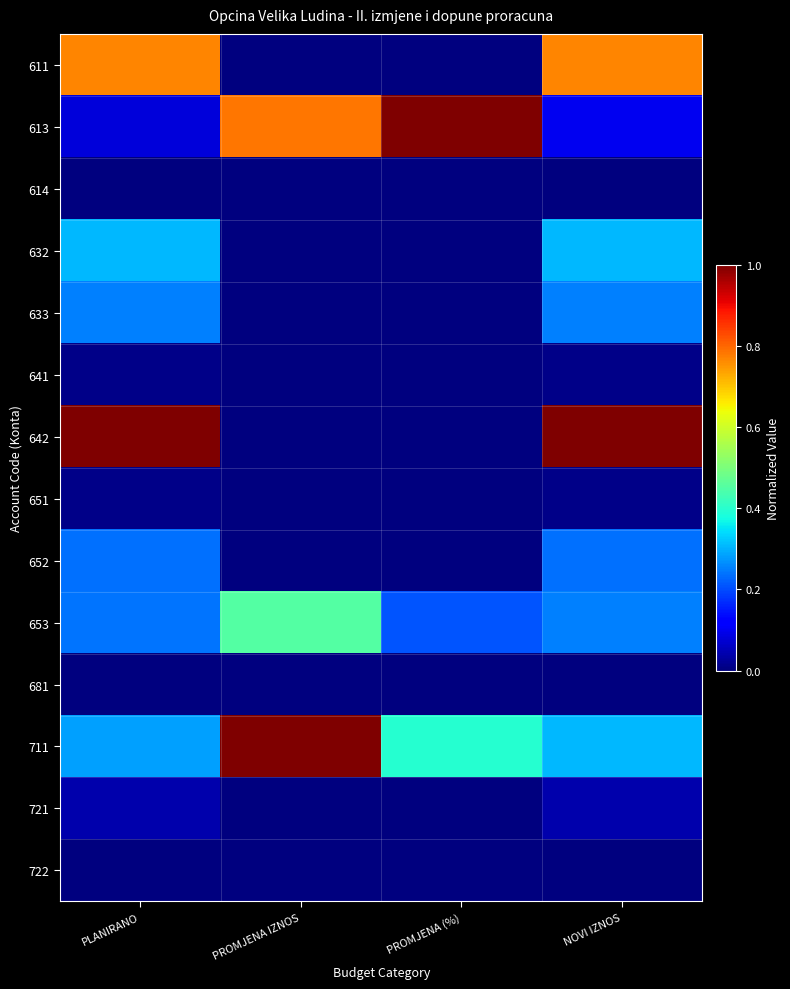

Rank the series at PROMJENA (%) from lowest to highest value.

611, 614, 632, 633, 641, 642, 651, 652, 681, 721, 722, 653, 711, 613